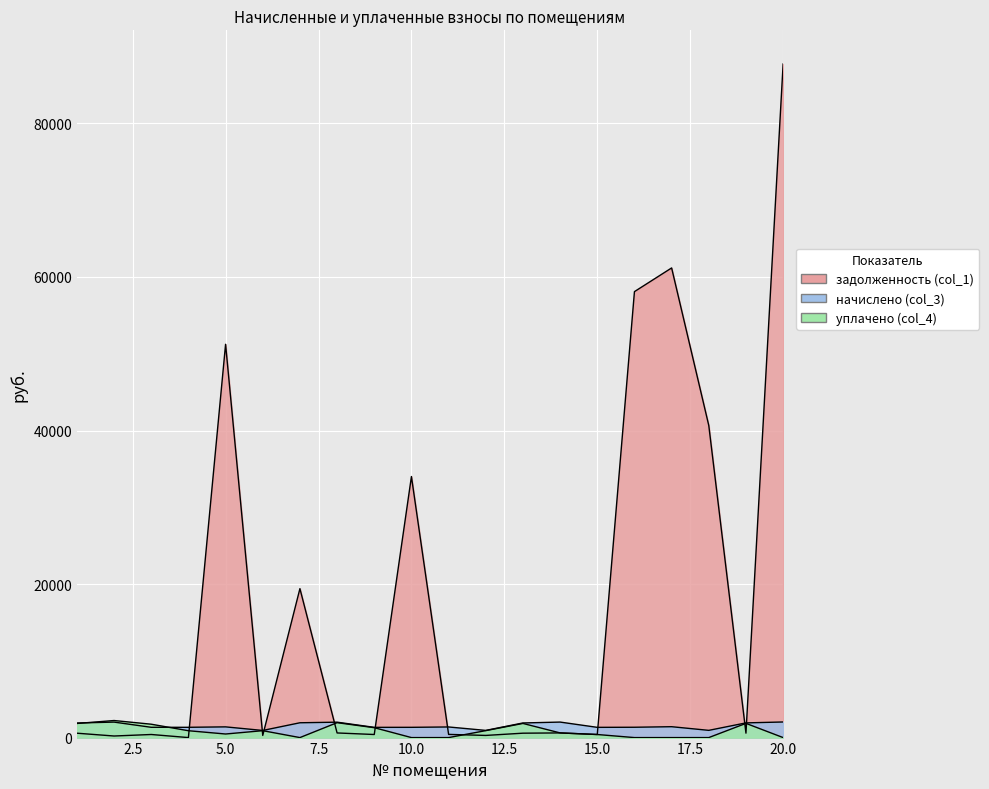

True or false: задолженность (col_1) has more than 1 interior local peaks.

True